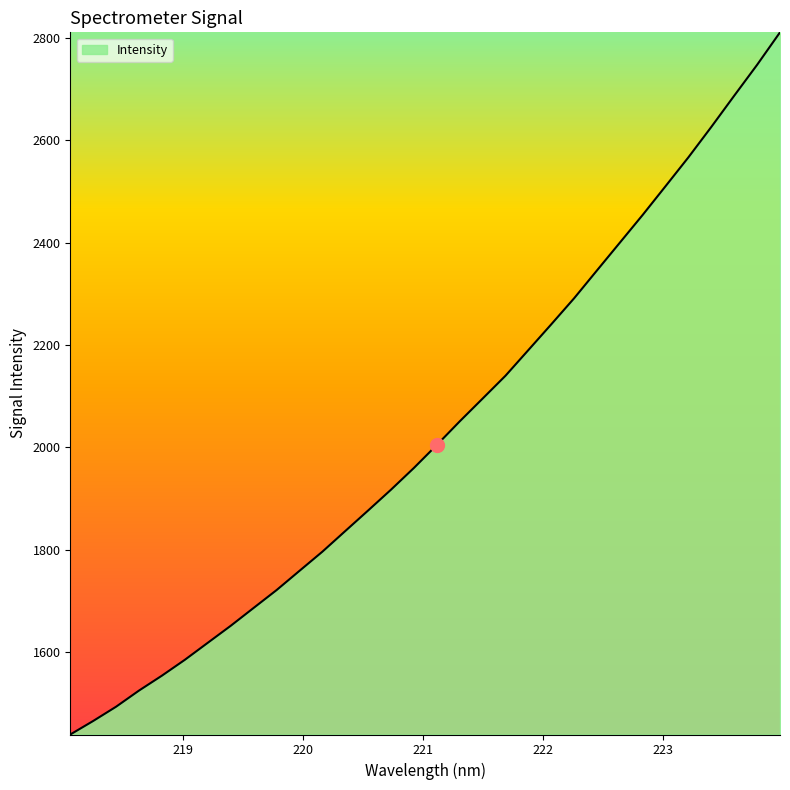

What is the maximum value shown in the chart?

2811.4